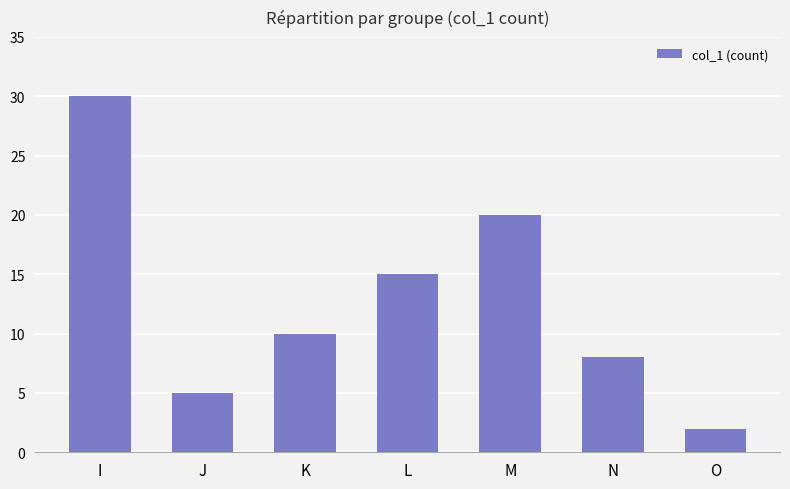

How many distinct data groups are displayed?

1